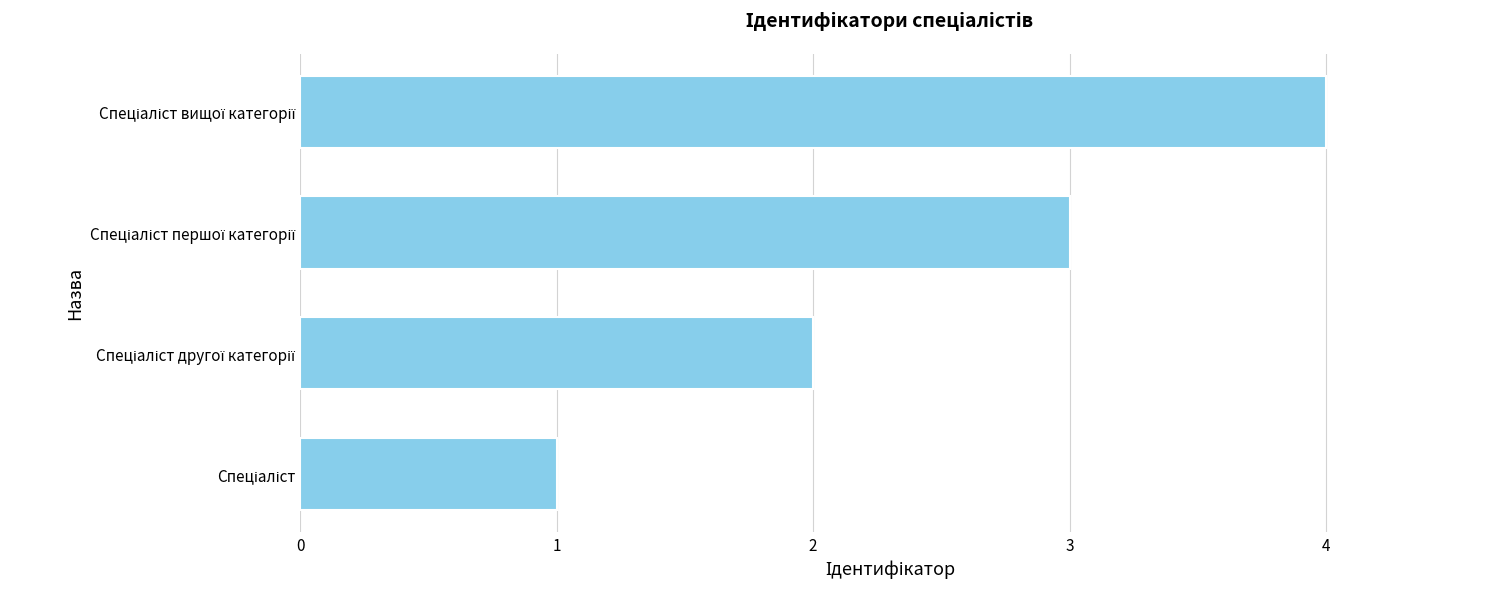

What is the sum of all values?

10